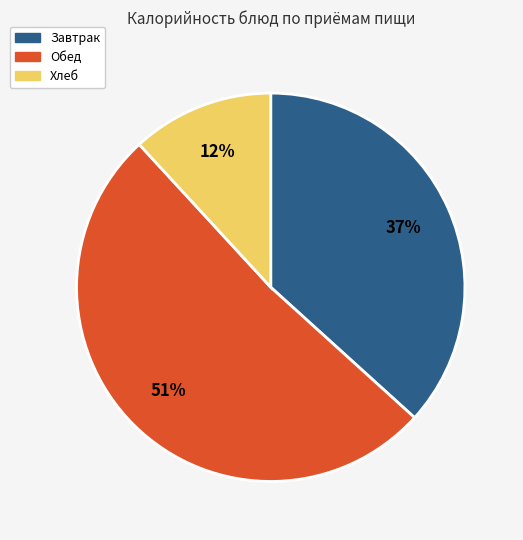

Combined, do Завтрак and Обед account for over 50%?

Yes